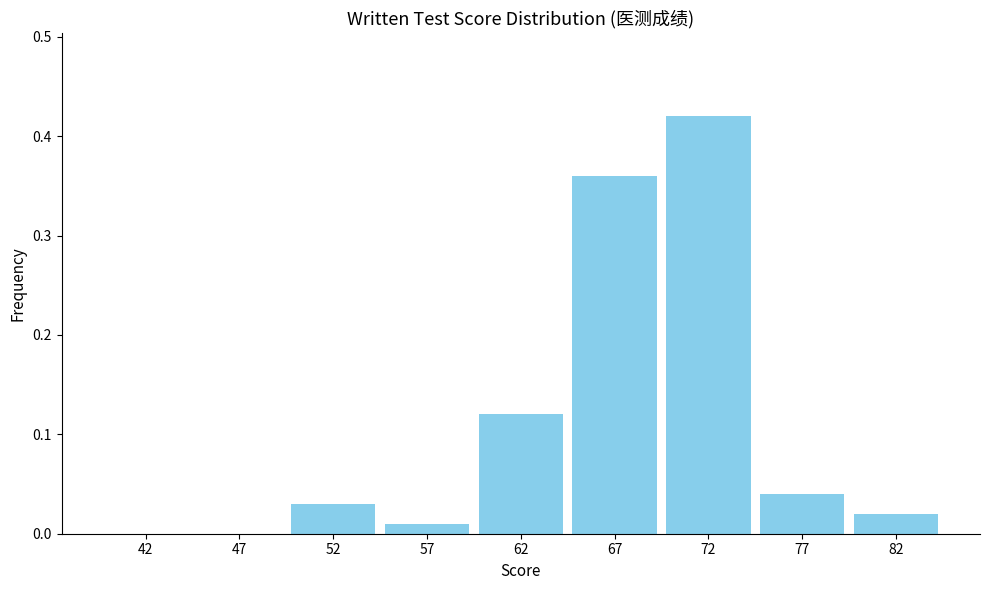

Is it true that the value at 67 is 0.6?

False